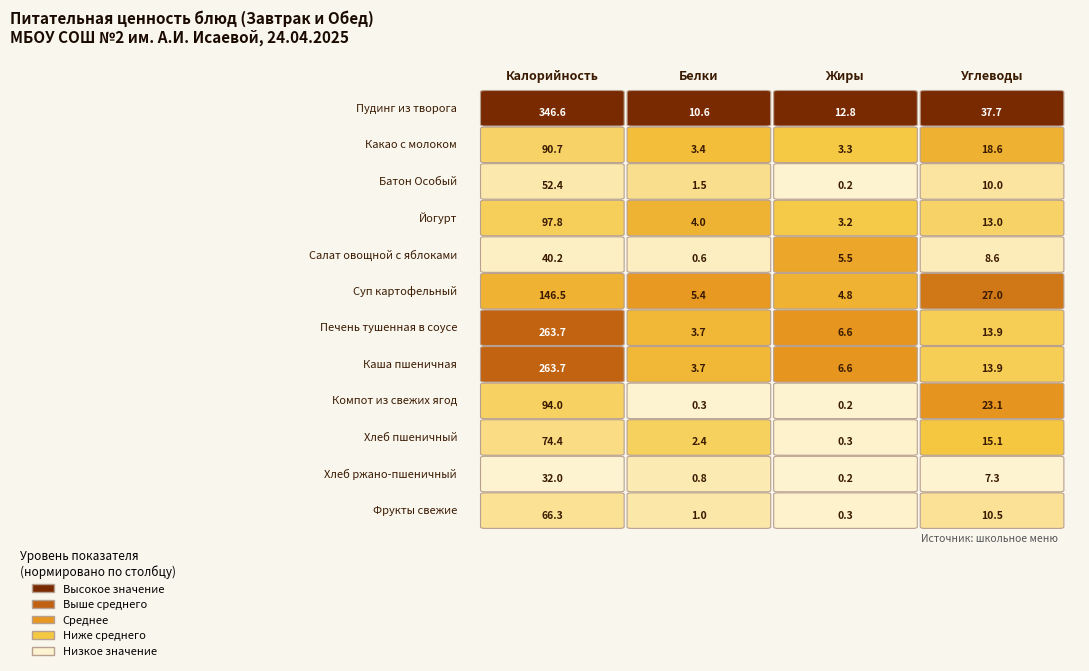

Is it true that Хлеб пшеничный equals 15.1 at 3?

True